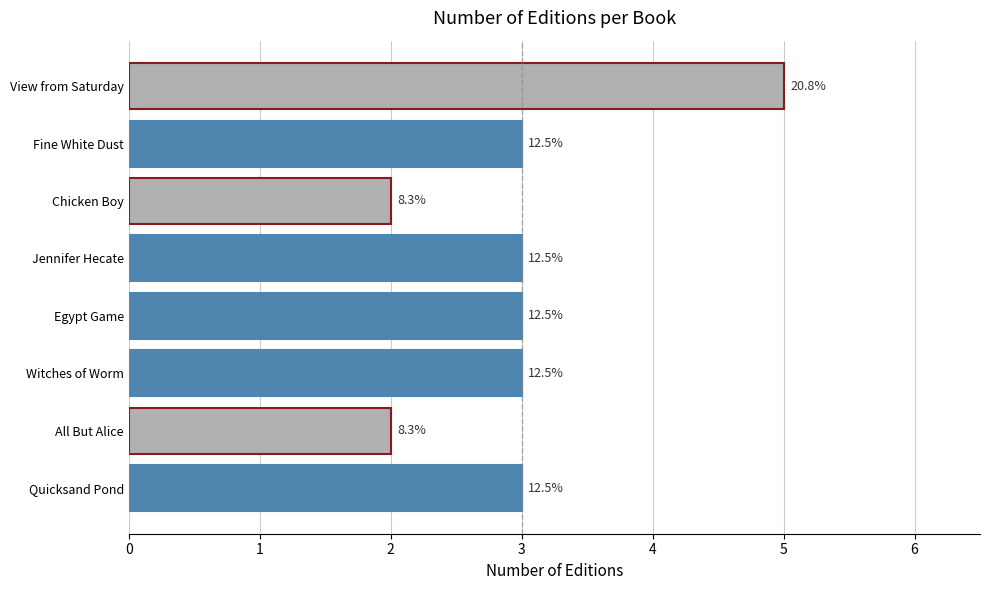

What is the sum of all values?

24